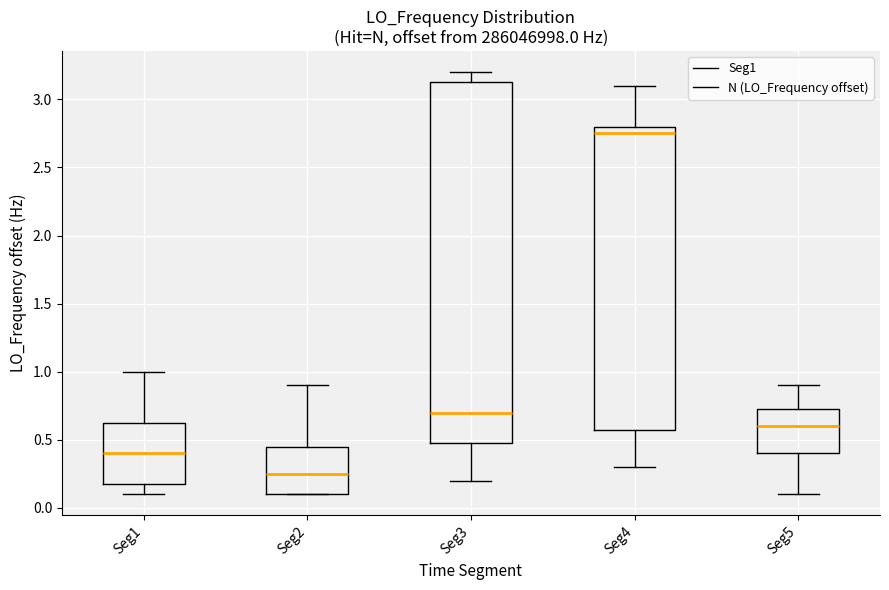

Where is the upper edge of the box for Seg3 on the y-axis? The values are not printed on the chart, so give them approximately, as read against the axis.

3.15